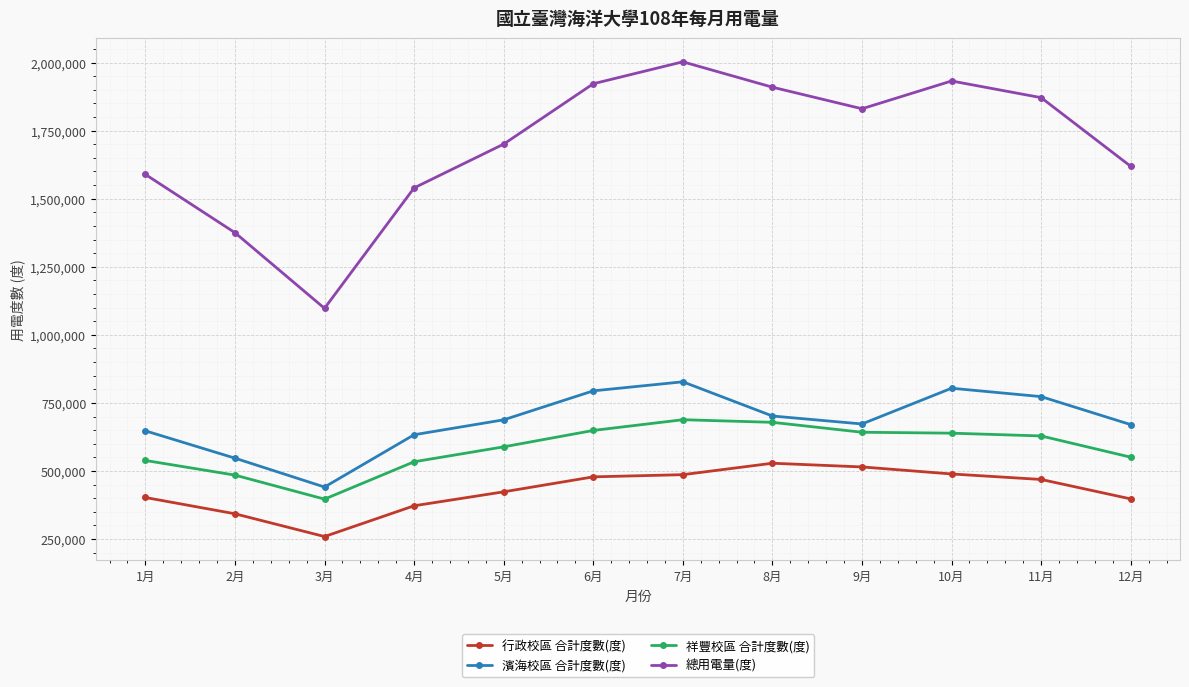

How many lines are shown in the chart?

4